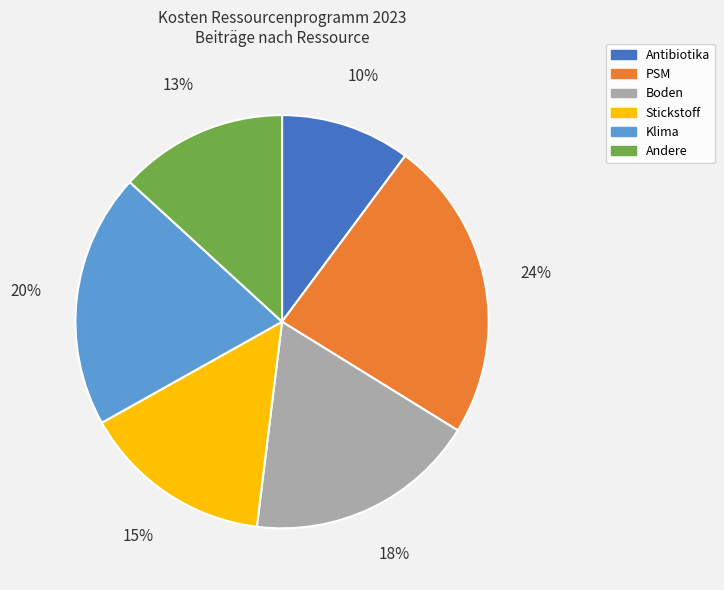

To the nearest percent, what is the average slice percentage?

17%